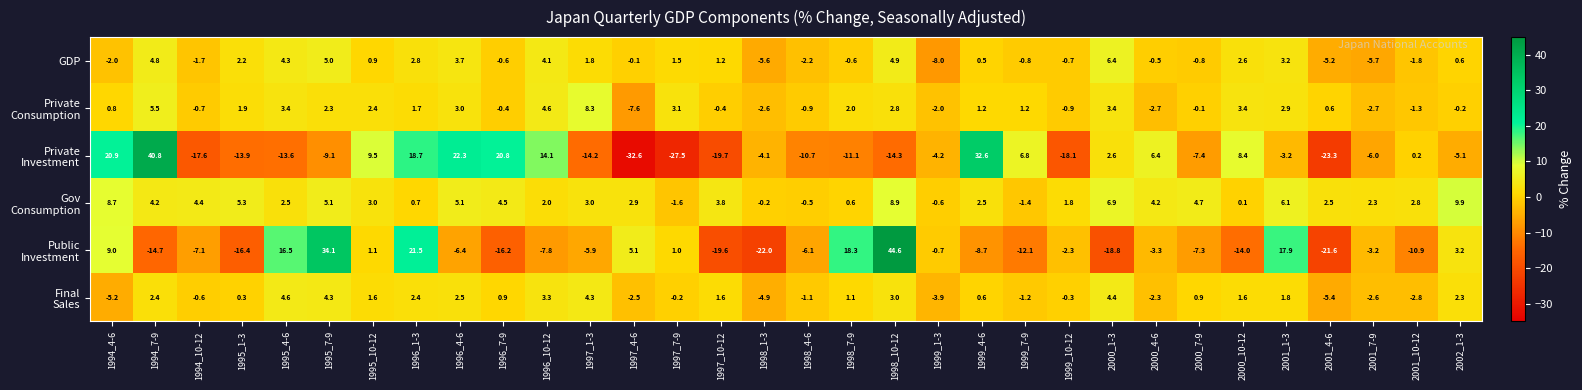

At which label is GDP closest to 0?

1997_4-6